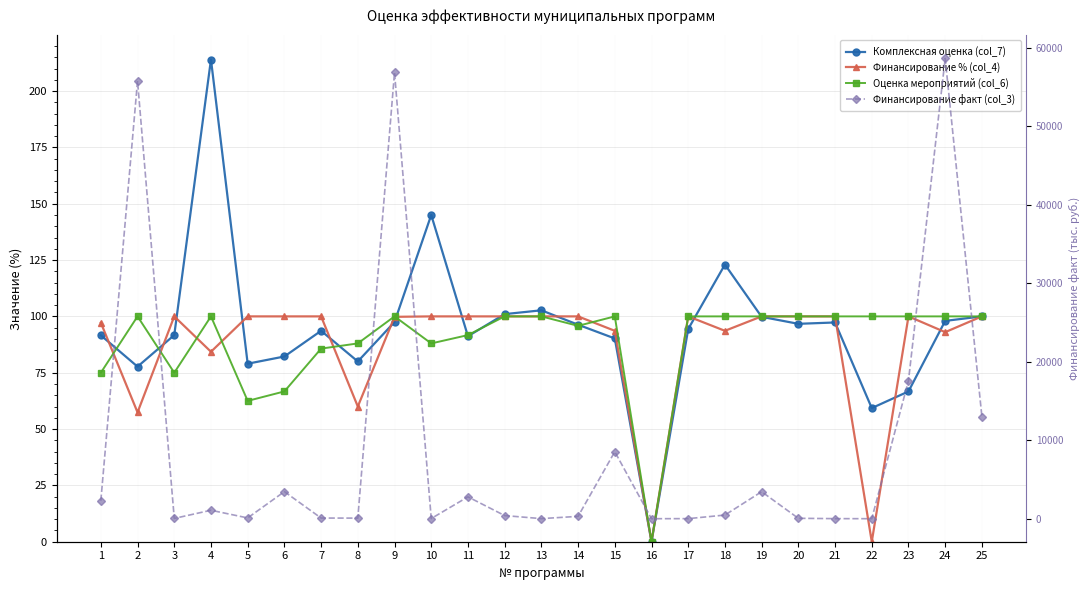

What is the approximate value of Финансирование % (col_4) at 3?

100.0